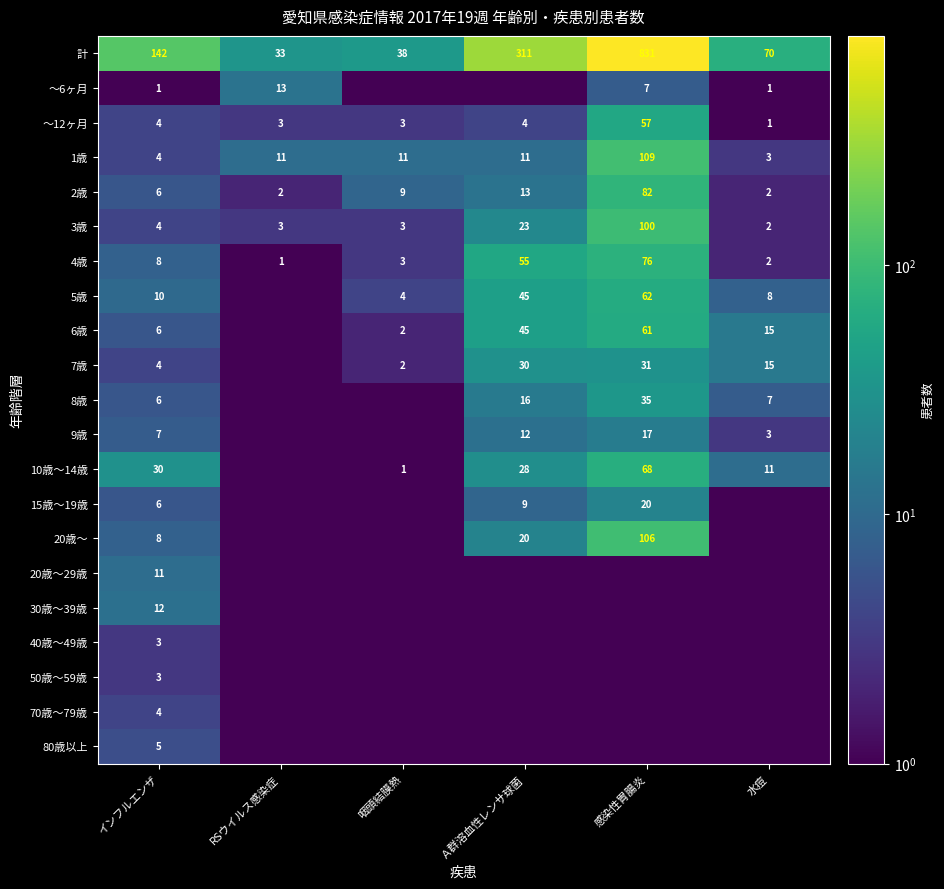

Where is 計 nearest to the value 432?

Ａ群溶血性レンサ球菌